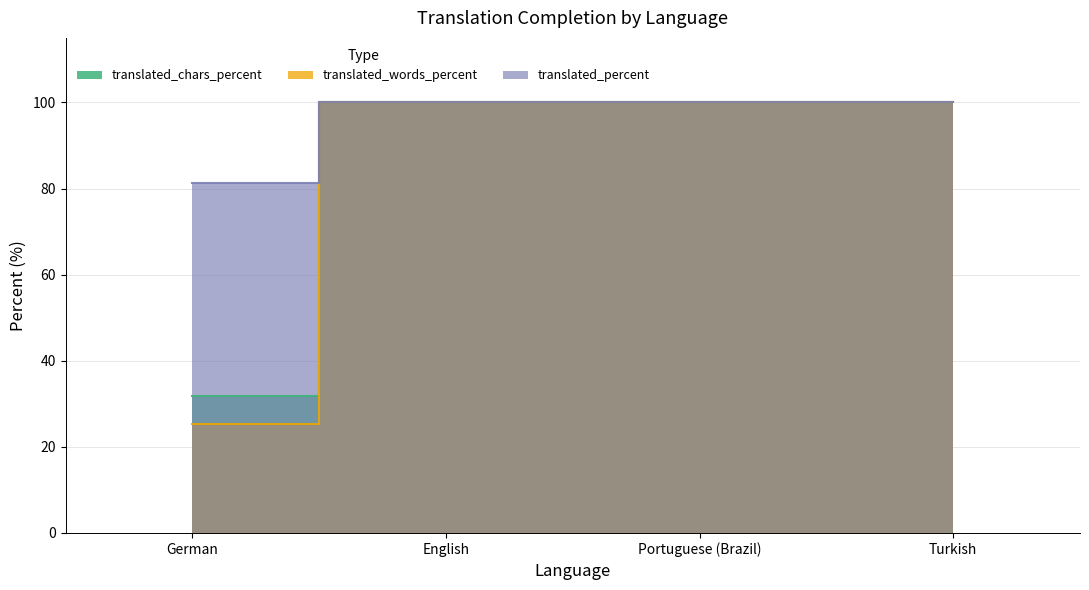

Read the translated value at German.

81.2